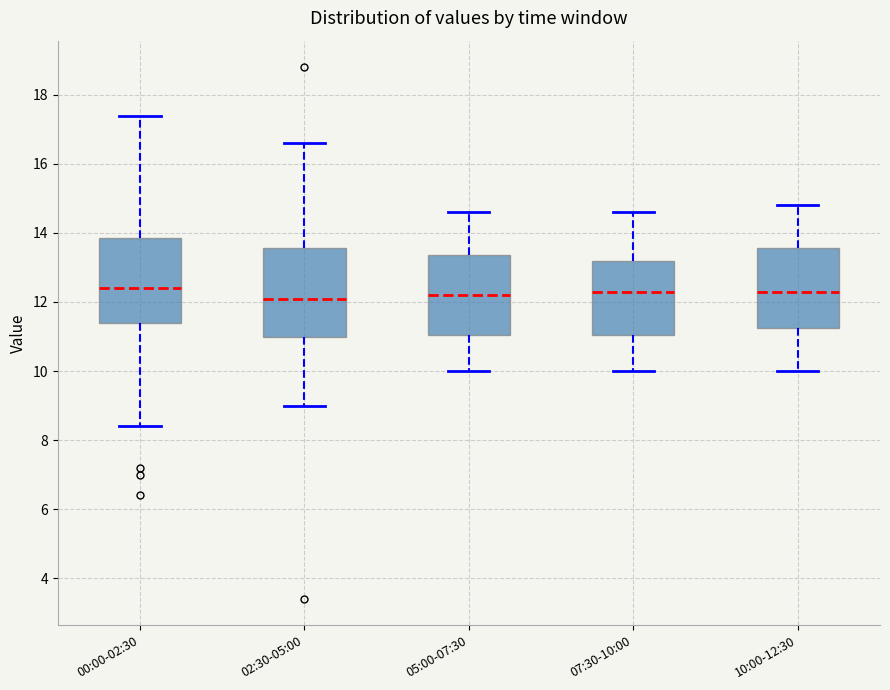

Reading left to right, read every box against the y-axis: the position of its median line, the range the box covers, and the ends of its whiskers. The values are not printed on the chart, so give them approximately, as read against the axis.

00:00-02:30: median 12.4, box 11.4 to 13.8, whiskers 8.4 to 17.4
02:30-05:00: median 12.2, box 11.0 to 13.6, whiskers 9.0 to 16.6
05:00-07:30: median 12.2, box 11.0 to 13.4, whiskers 10.0 to 14.6
07:30-10:00: median 12.4, box 11.0 to 13.2, whiskers 10.0 to 14.6
10:00-12:30: median 12.4, box 11.2 to 13.6, whiskers 10.0 to 14.8